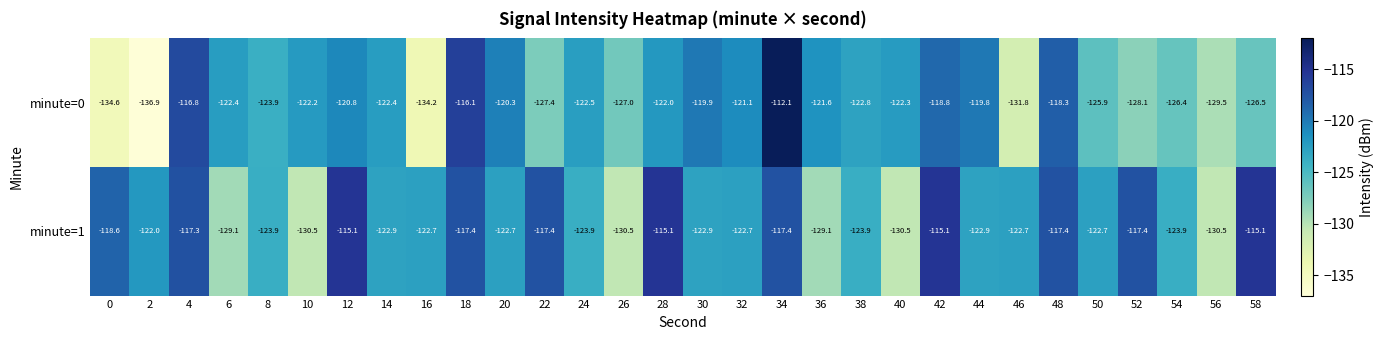

What is the sum of all minute=0 values?

-3714.4